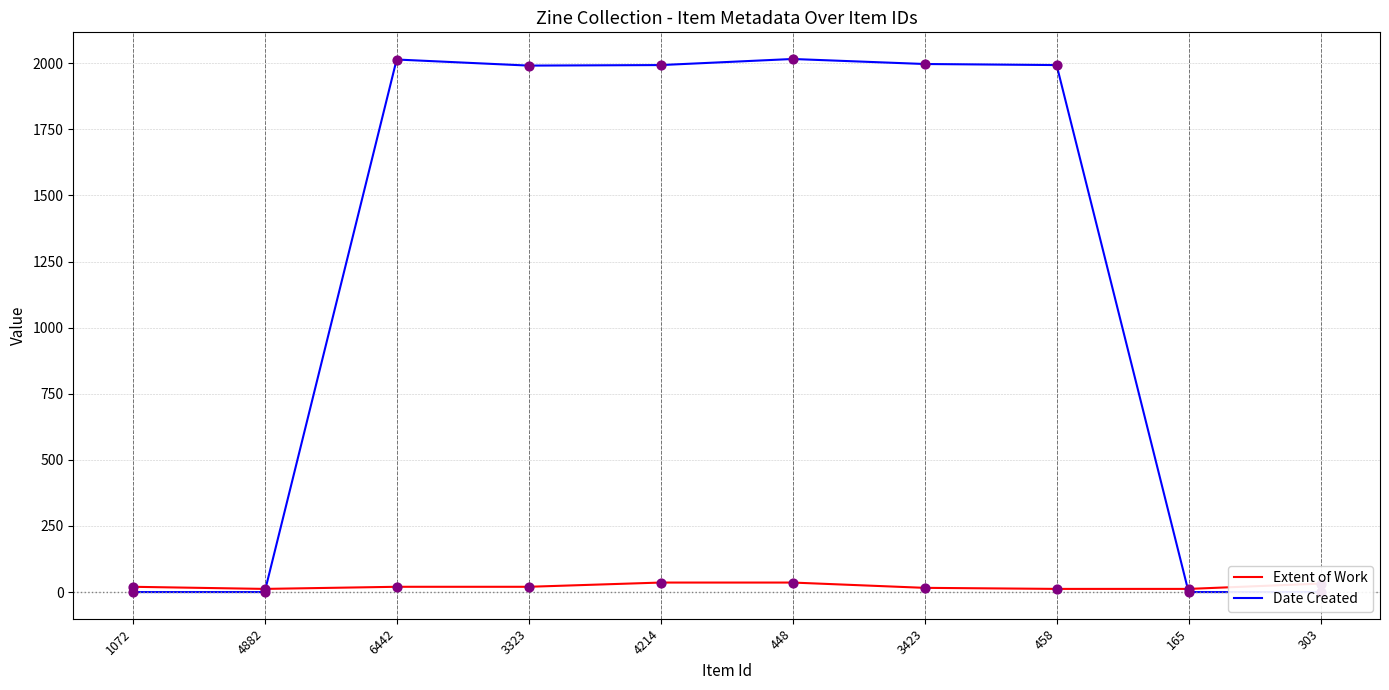

What is the total value across all series at 303?

32